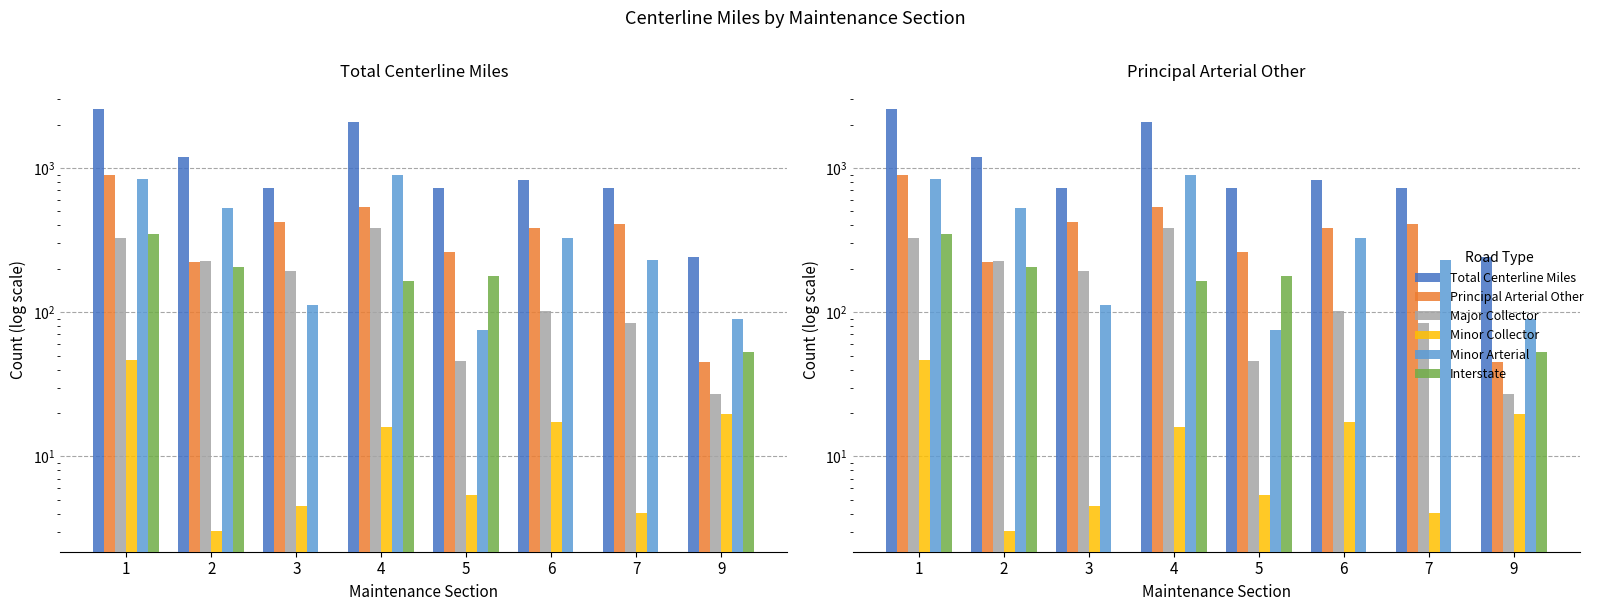

Reading left to right, list all the values displayed in this chart.

Total Centerline Miles: 1=2555.4	2=1186.5	3=729.9	4=2072.6	5=727.2	6=830.6	7=729.6	9=239.8
Principal Arterial Other: 1=888.7	2=221.6	3=418.6	4=535.7	5=262.0	6=385.6	7=410.6	9=45.0
Major Collector: 1=326.3	2=224.8	3=193.8	4=386.3	5=45.9	6=102.6	7=83.6	9=26.9
Minor Collector: 1=46.7	2=3.1	3=4.6	4=16.1	5=5.4	6=17.4	7=4.0	9=19.8
Minor Arterial: 1=841.4	2=524.6	3=112.9	4=893.5	5=74.6	6=325.0	7=231.3	9=89.7
Interstate: 1=349.8	2=206.8	3=0.0	4=163.2	5=179.0	6=0.0	7=0.0	9=52.9